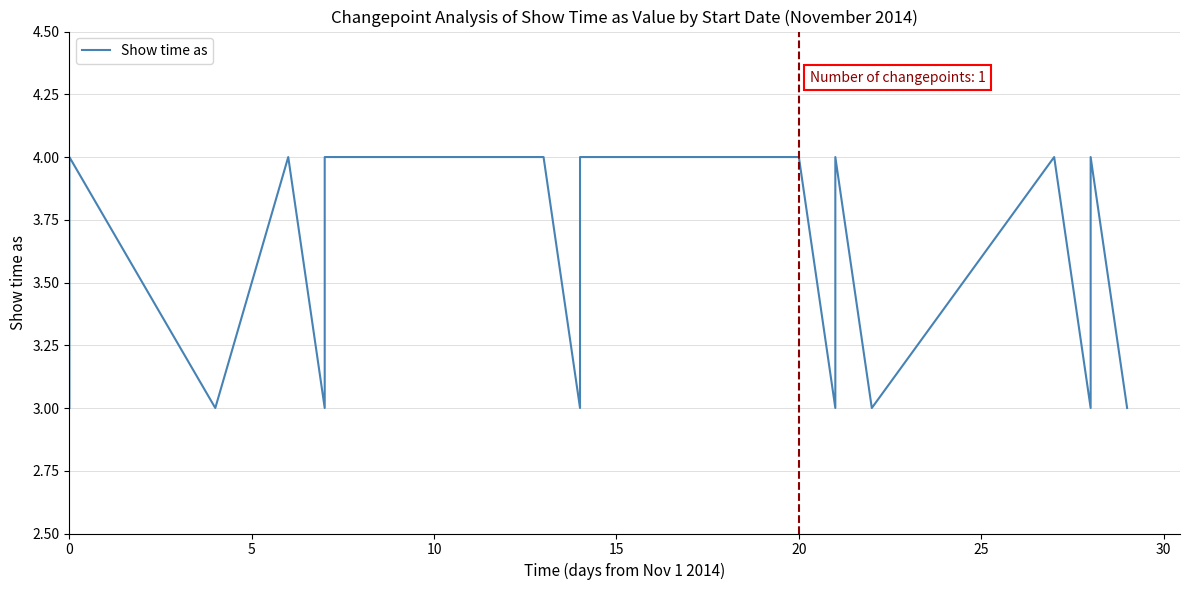

What is the sum of all values?

66